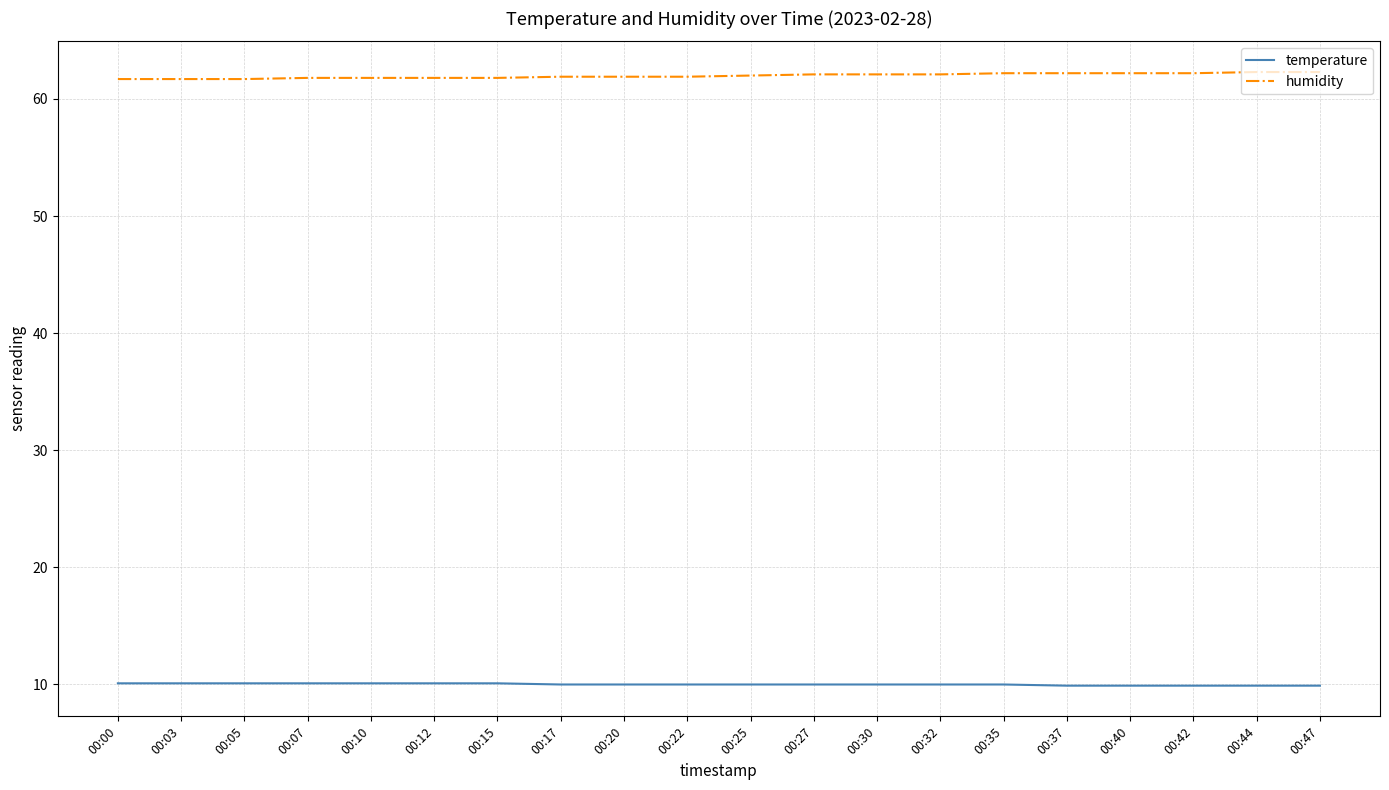

Which series has the largest total across all categories?

humidity